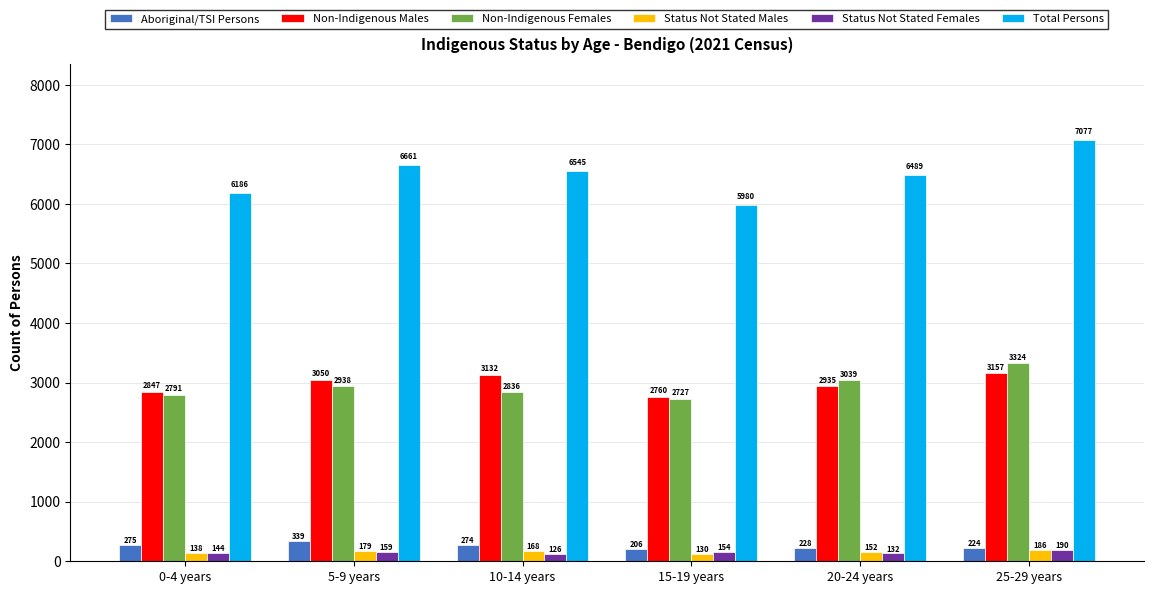

What are all the series names shown in the legend?

Aboriginal/TSI Persons, Non-Indigenous Males, Non-Indigenous Females, Status Not Stated Males, Status Not Stated Females, Total Persons